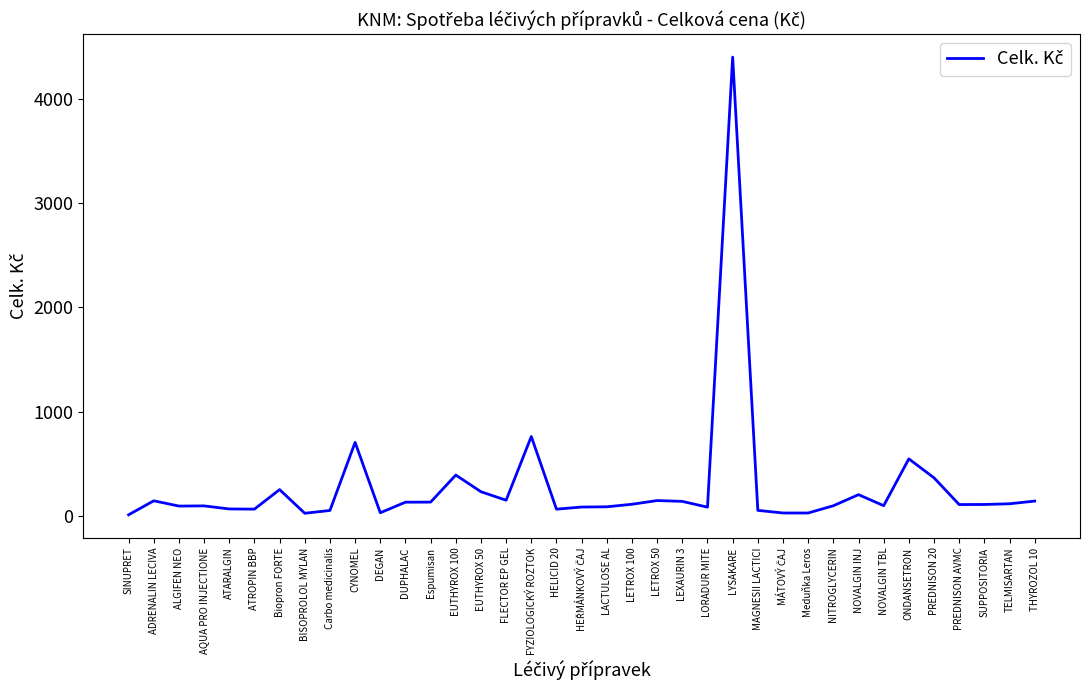

The value at LEXAURIN 3 is 140.1. True or false?

True